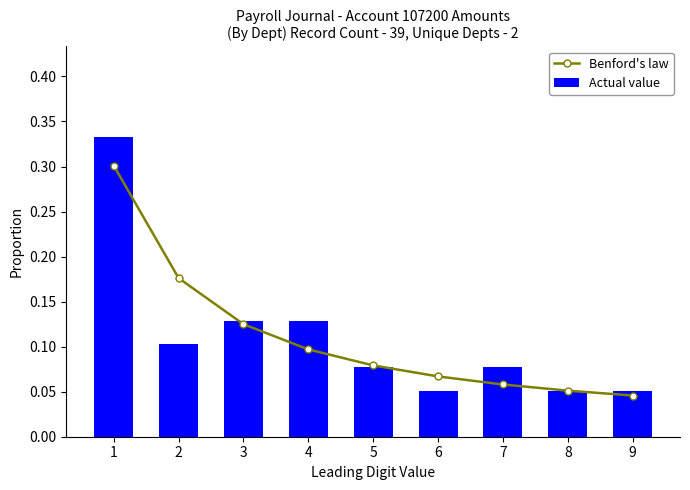

Which series has the largest range (max minus min)?

Actual value